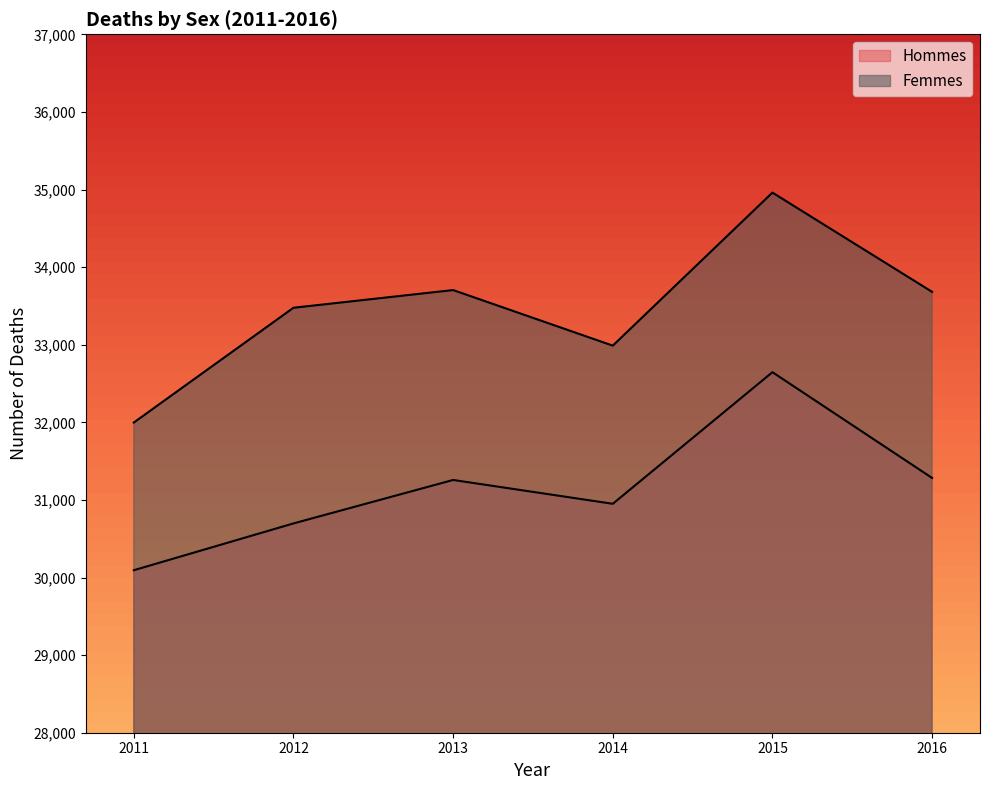

Which has a higher value, 2013 or 2012?

2013